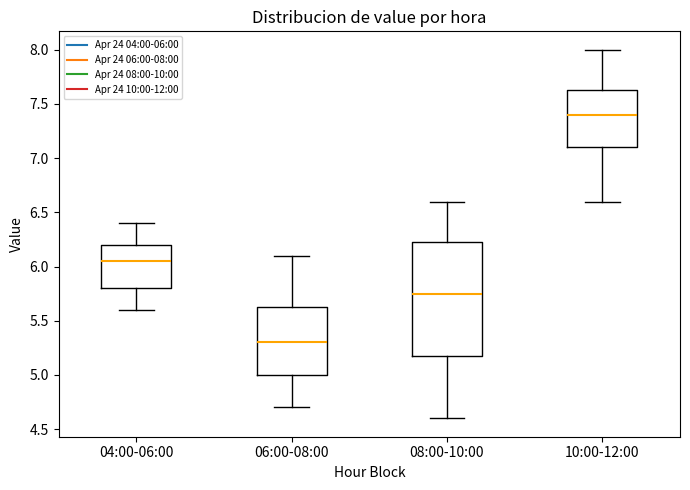

Which box is the tallest, from its lower edge to its upper edge?

08:00-10:00